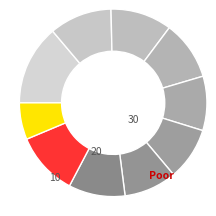

How many slices are in this pie chart?

10